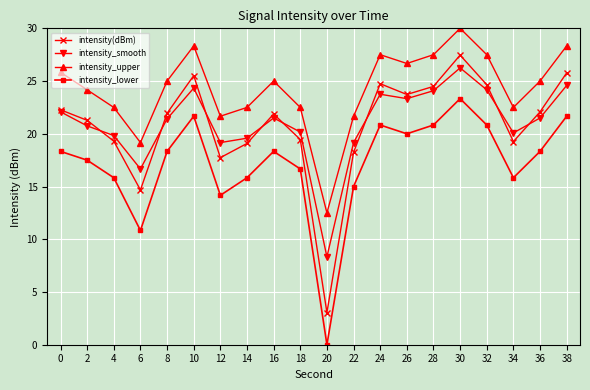

True or false: intensity_upper and intensity_smooth cross at least once.

False